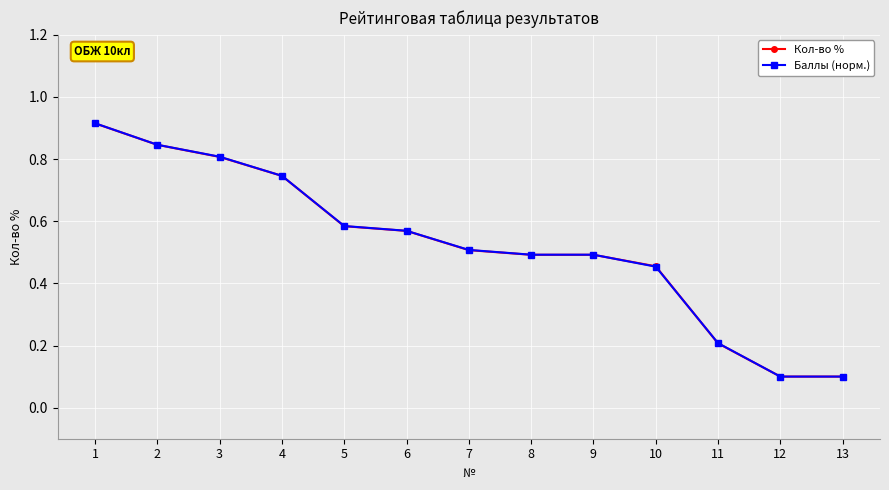

Is the value of Баллы (норм.) at 5 greater than the value of Кол-во % at 8?

Yes